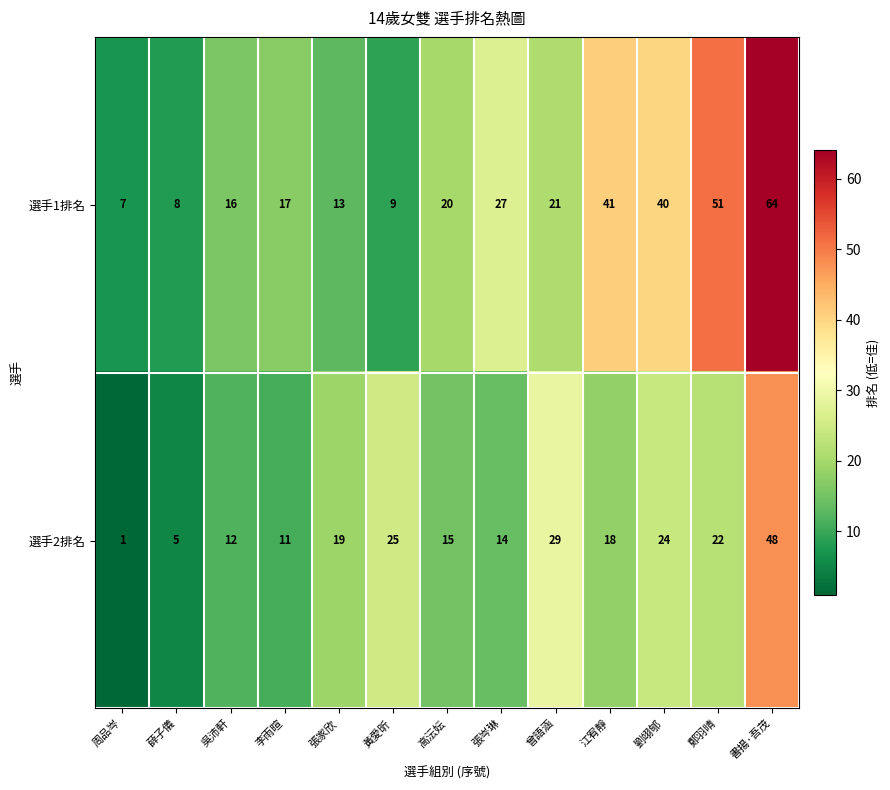

At 書揚·吾茂, list the series in order from largest to smallest.

選手1排名, 選手2排名